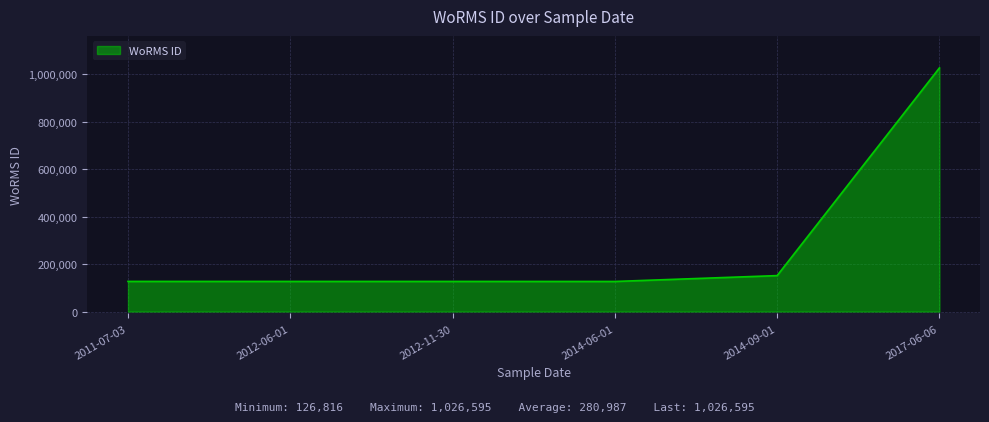

Between 2017-06-06 and 2012-11-30, which is larger?

2017-06-06